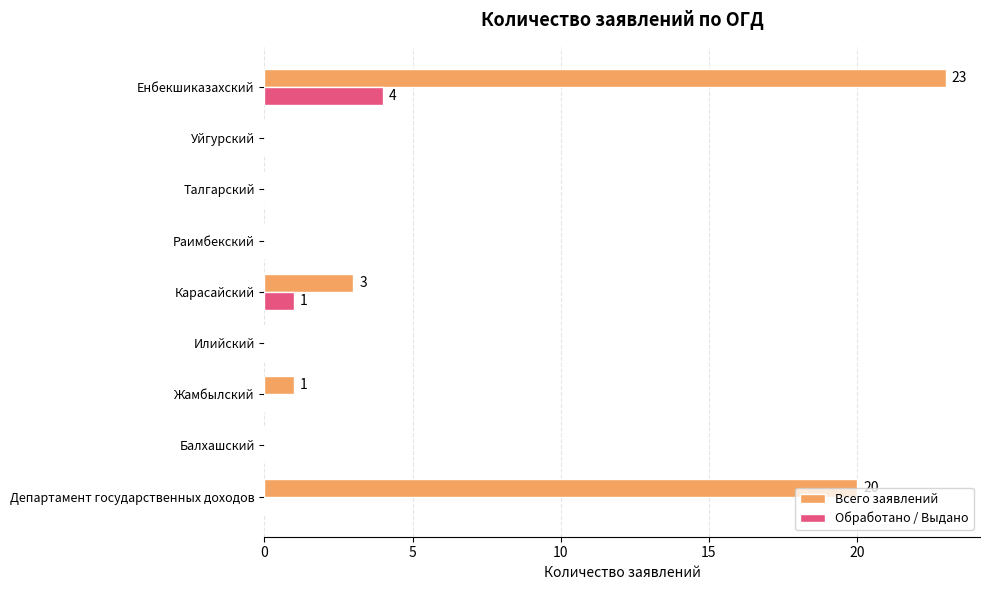

What is the highest value of the Всего заявлений series?

23